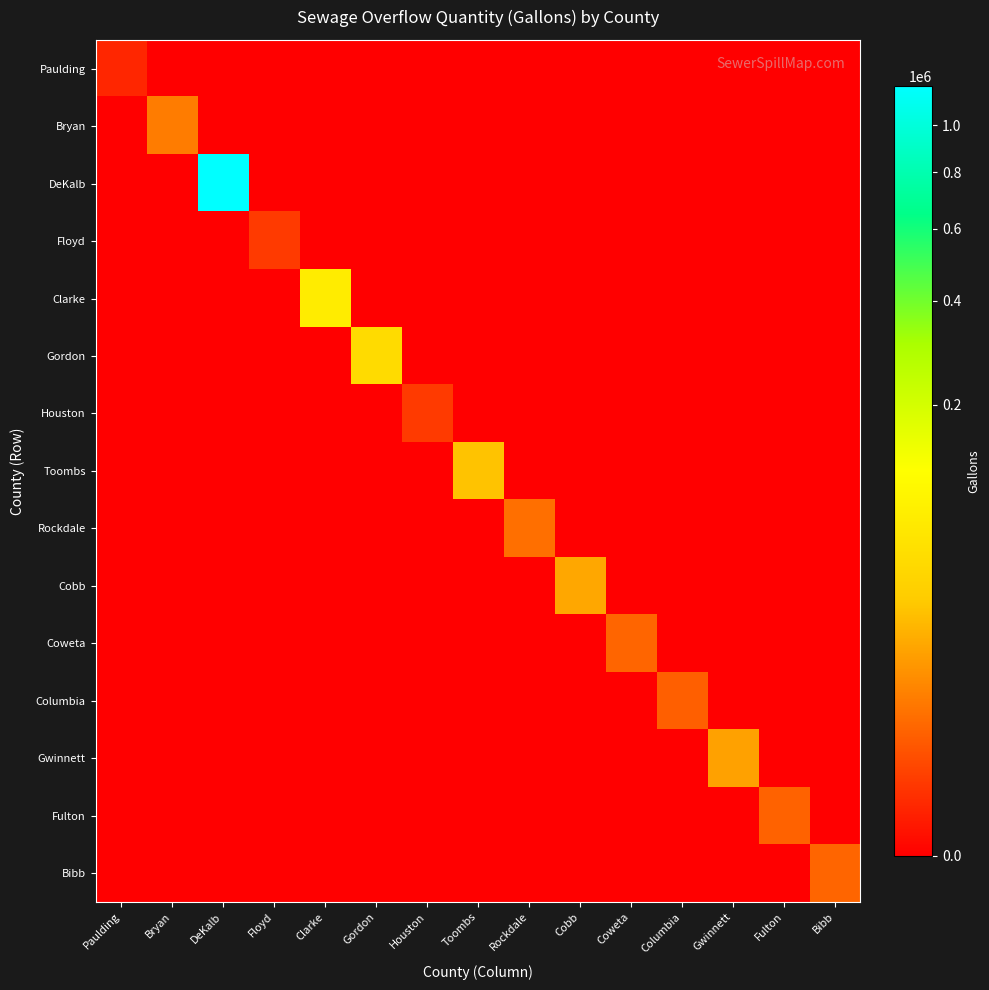

How many categories are shown in the chart?

15